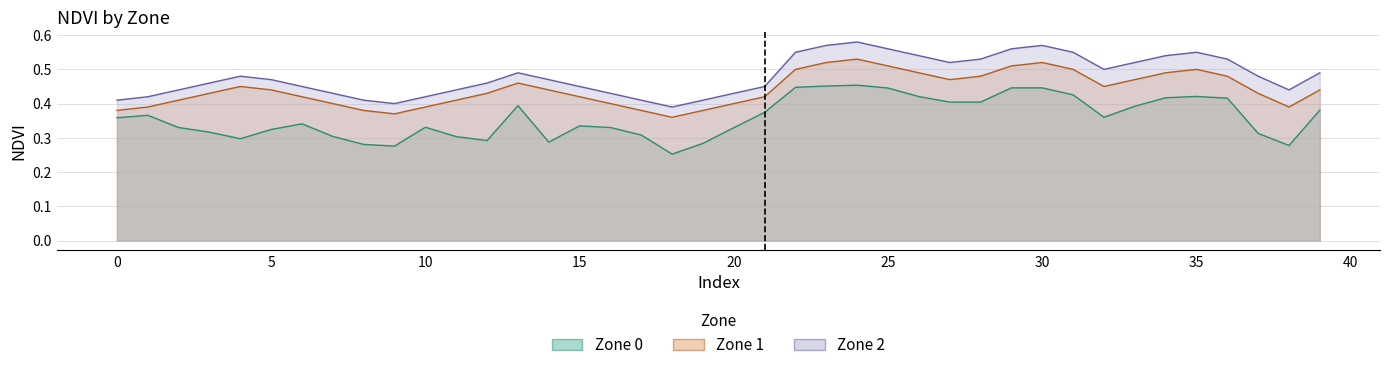

What is the total value across all series at 1?

1.2